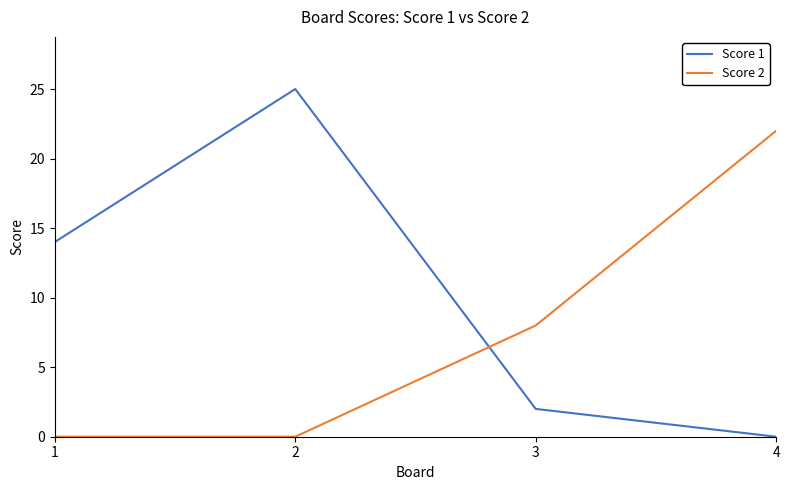

How many times do Score 2 and Score 1 cross each other?

1